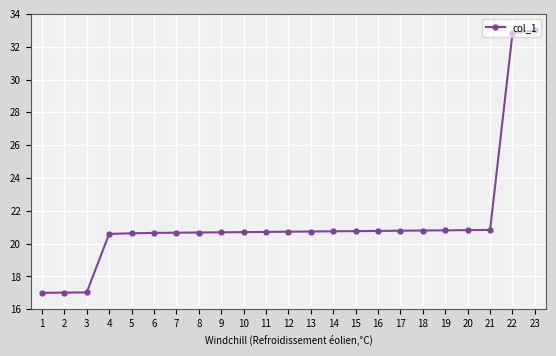

Count the number of data series in this chart.

1